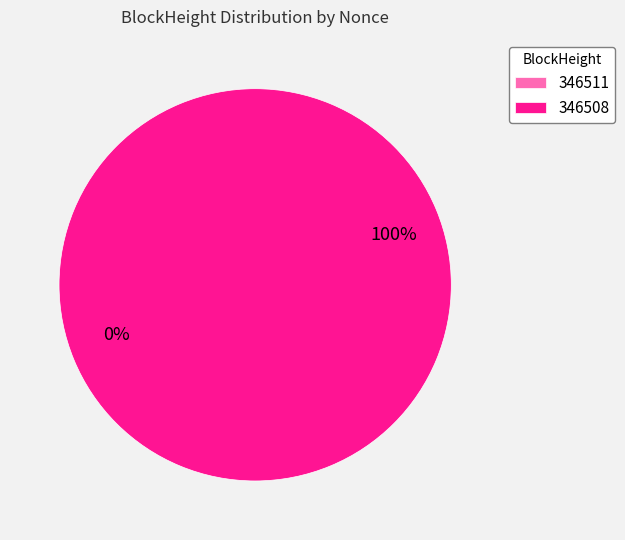

How many segments does this pie chart have?

2